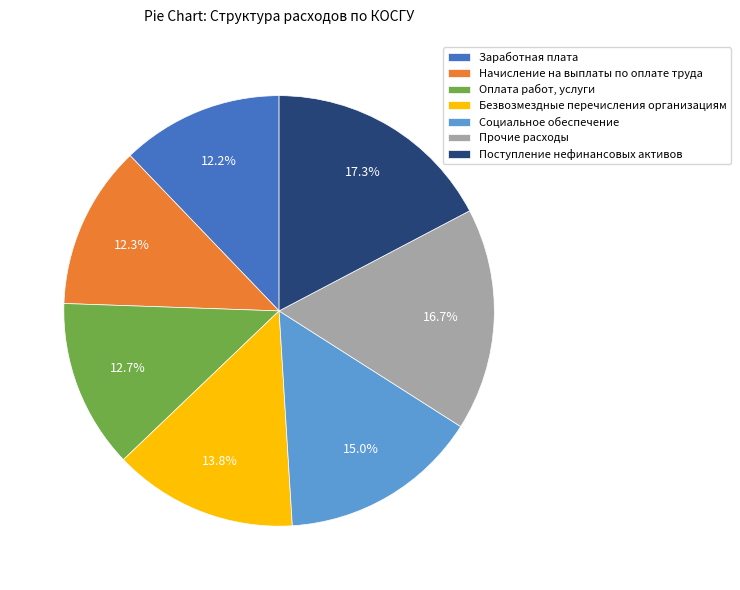

What is the ratio of the value at Заработная плата to the value at Прочие расходы?

0.7